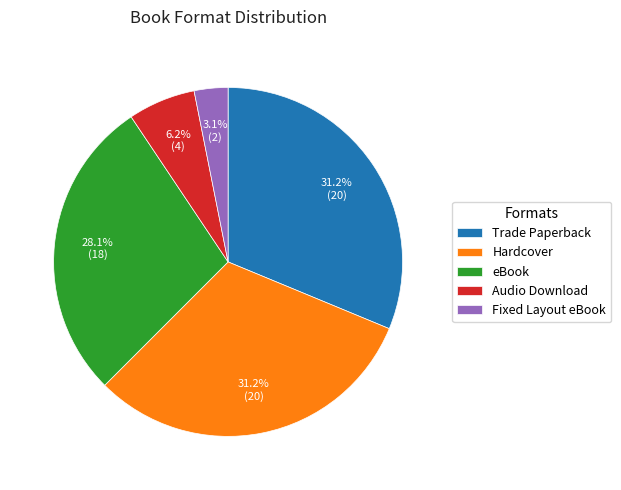

How many slices are in this pie chart?

5